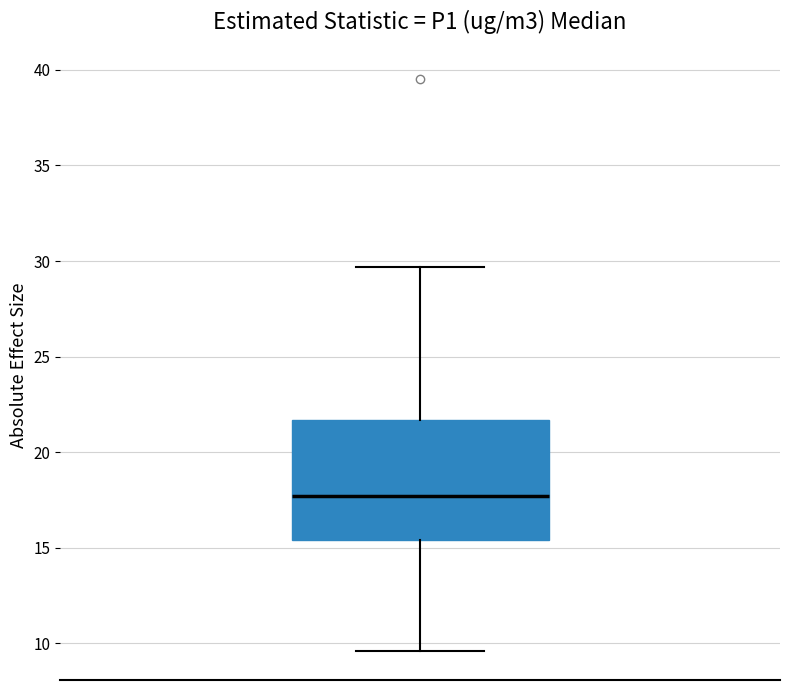

Where is the upper edge of the box on the y-axis? The values are not printed on the chart, so give them approximately, as read against the axis.

21.5